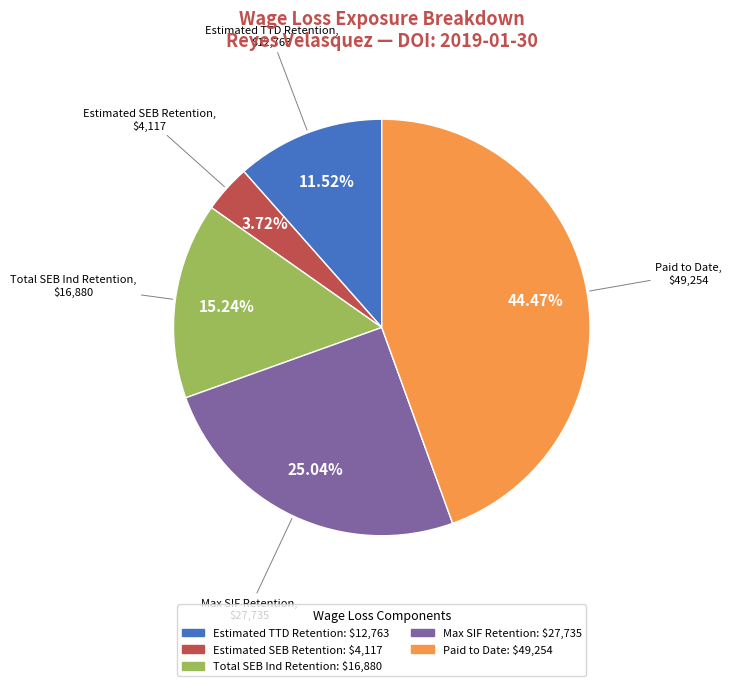

What percentage is NOT represented by Total SEB Ind Retention?

84.8%